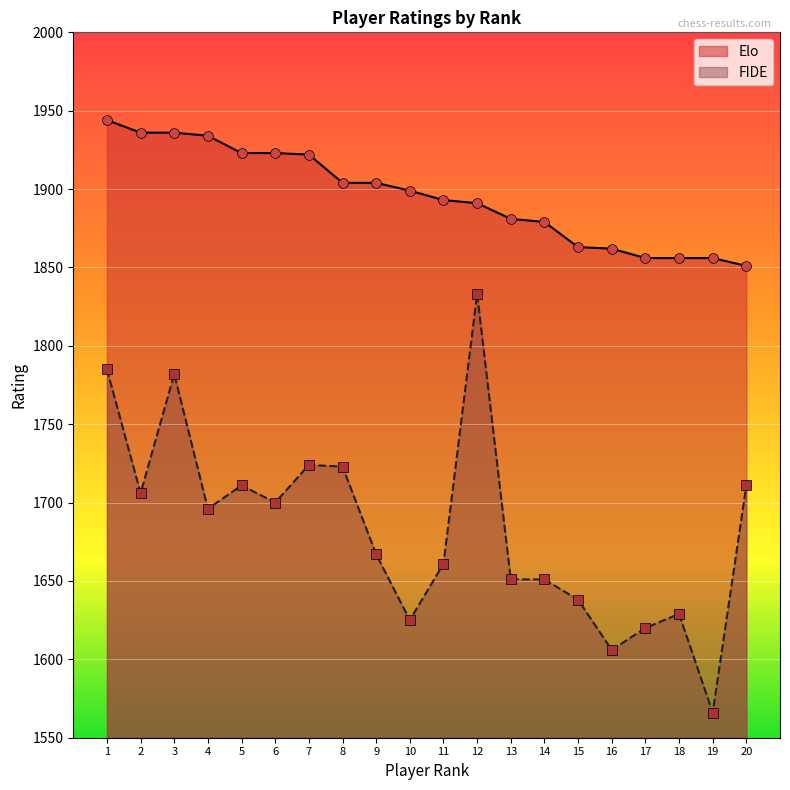

What are all the series names shown in the legend?

Elo, FIDE